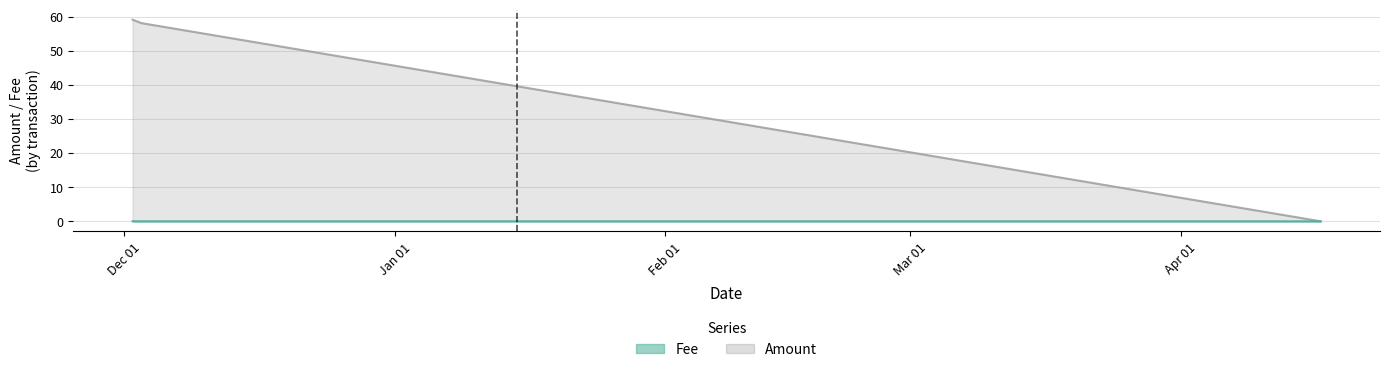

How many series are shown in this chart?

2